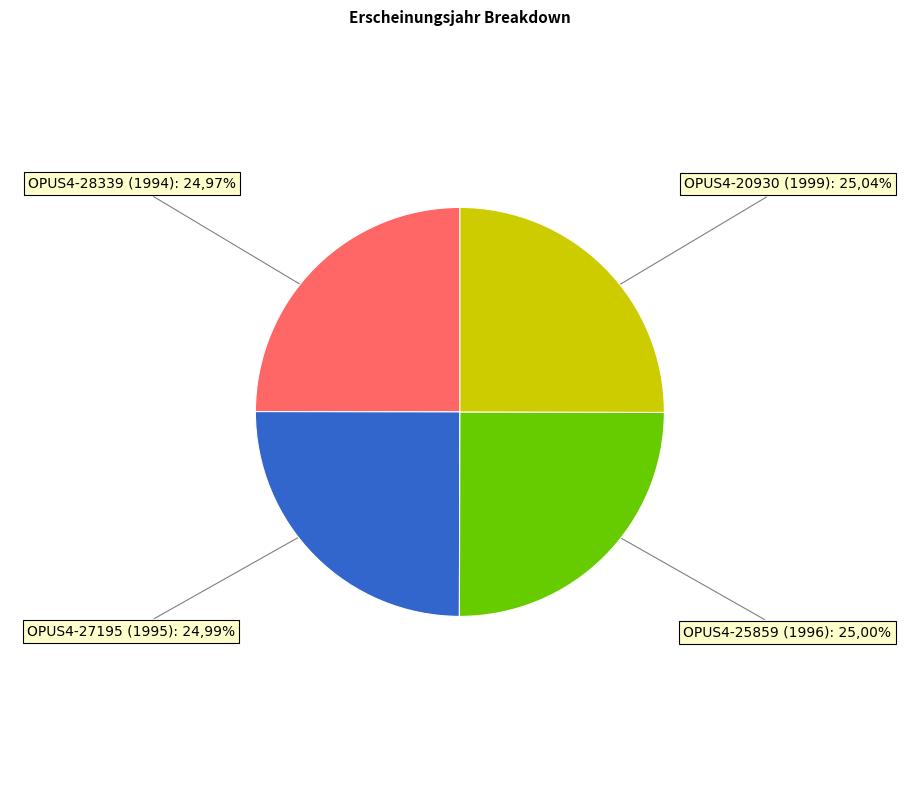

Does OPUS4-27195 (1995) represent more than half of the total?

No